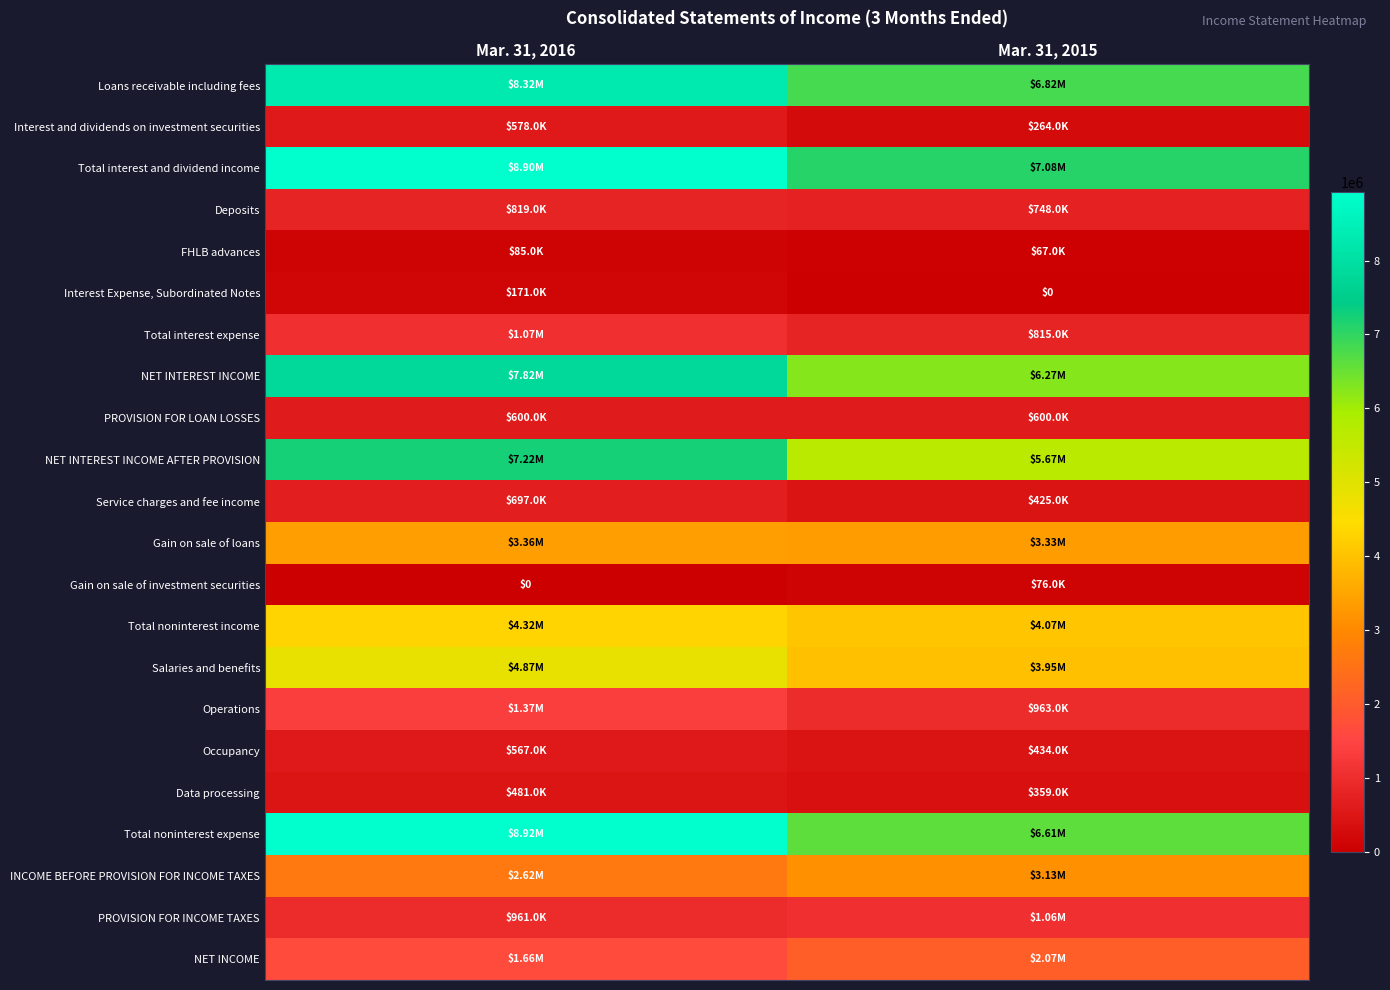

At how many categories does at least one series exceed 390822?

2